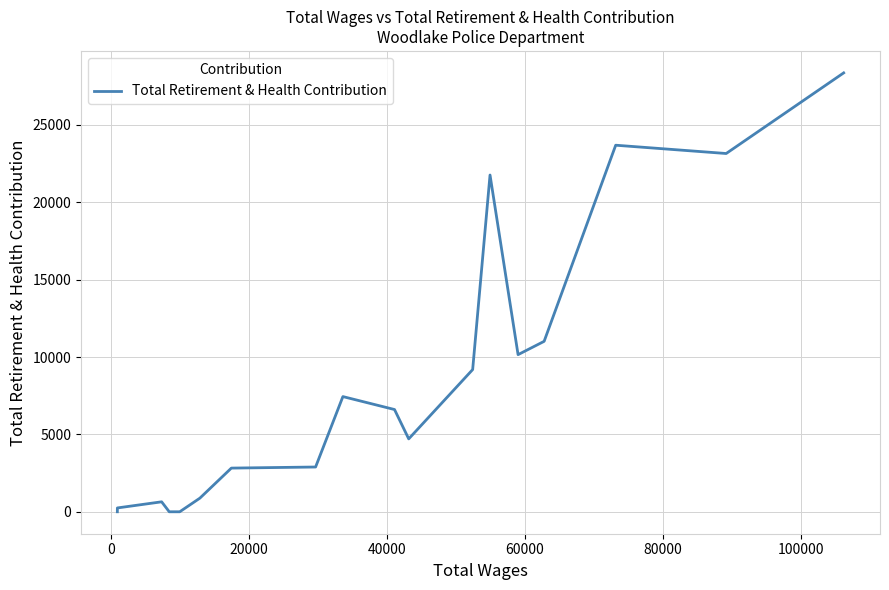

What is the difference between the maximum and second lowest values?

28364